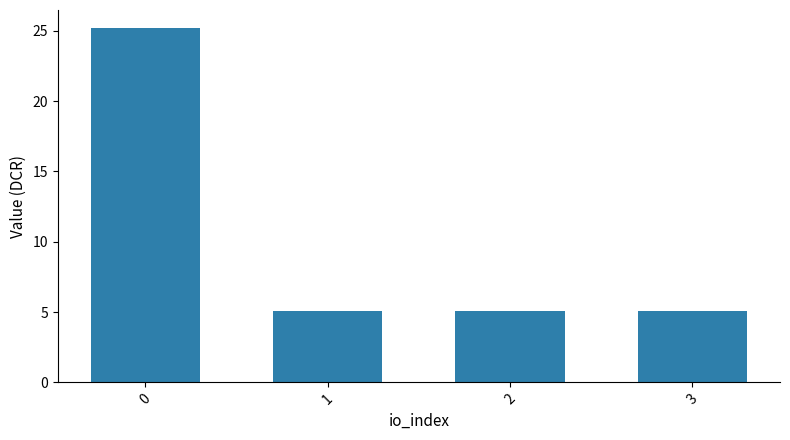

What is the value of the 3rd bar from the left?

5.0